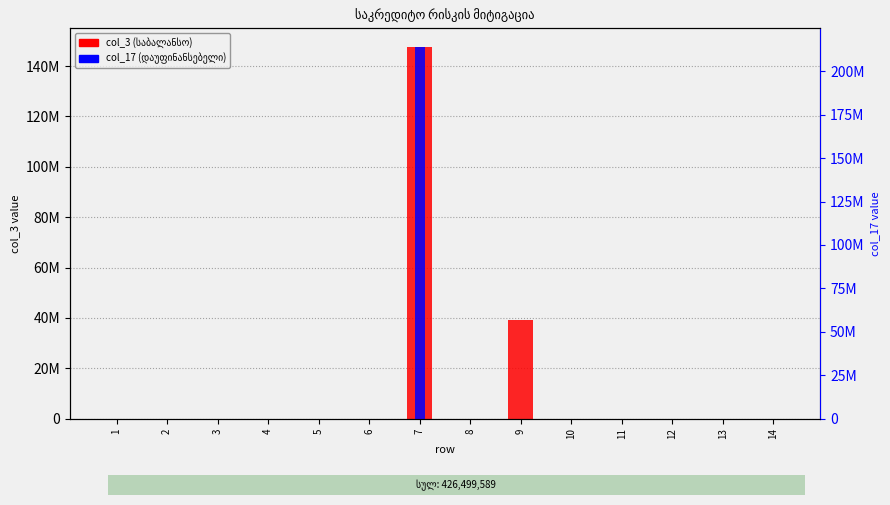

The value of col_17 (დაუფინანსებელი) at 8 is 0.0. True or false?

True